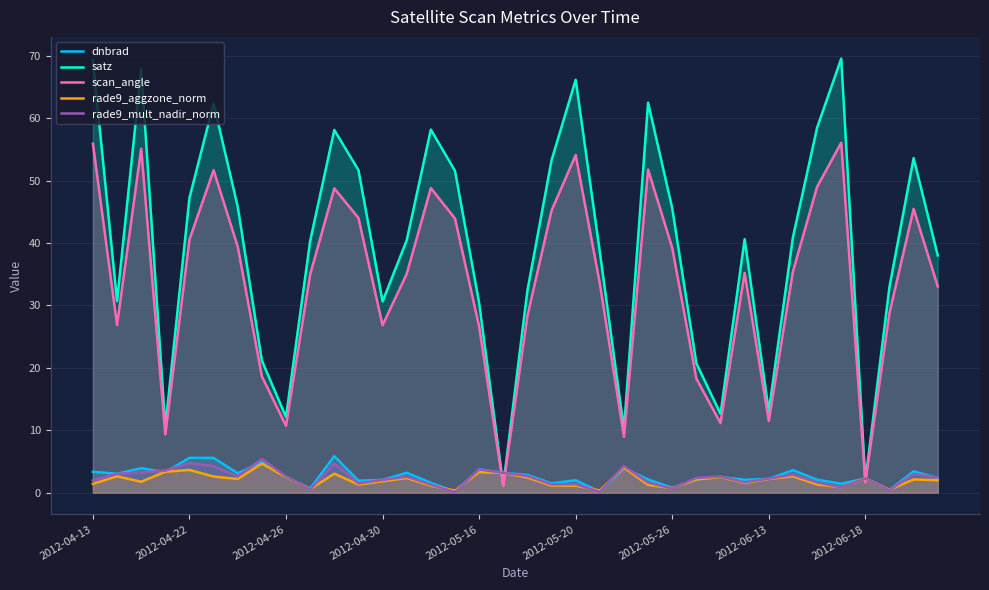

Which series ends up on top after the final intersection of dnbrad and satz?

satz